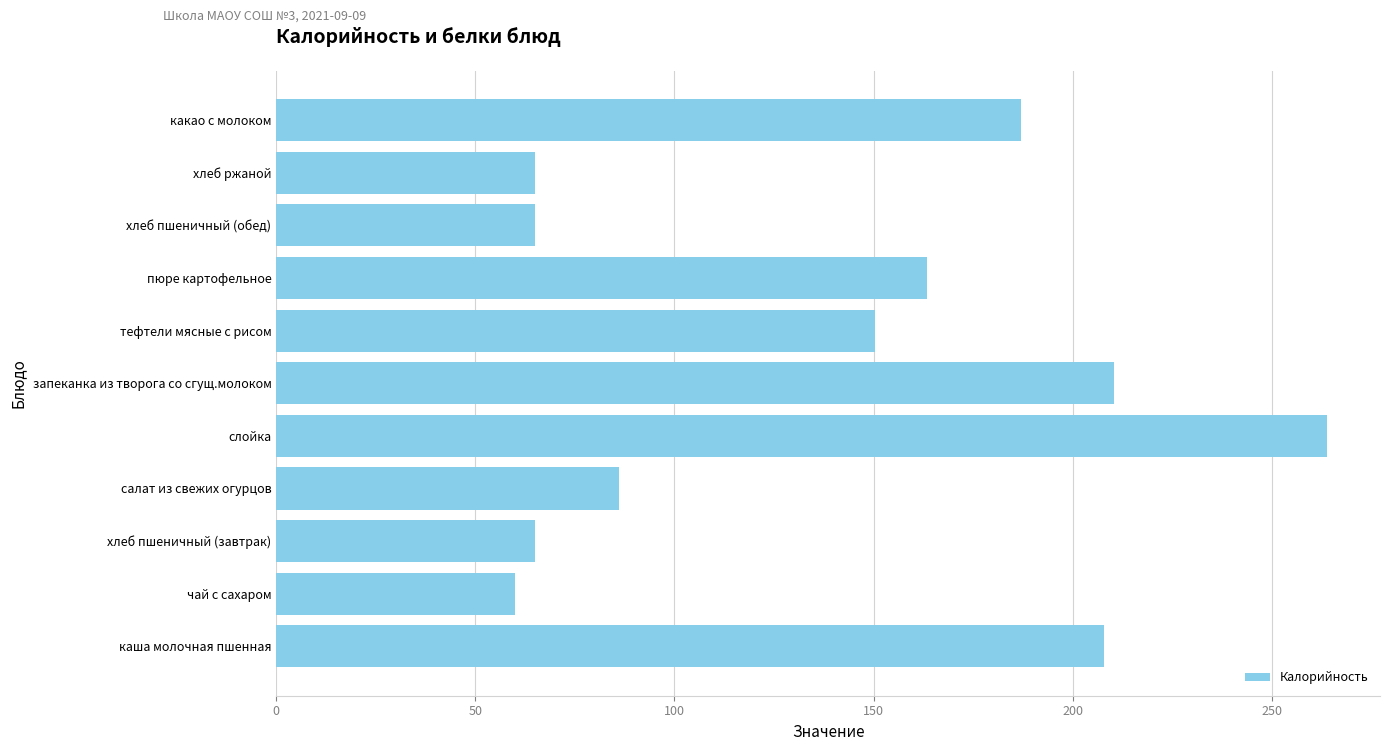

Between хлеб пшеничный (обед) and какао с молоком, which is larger?

какао с молоком